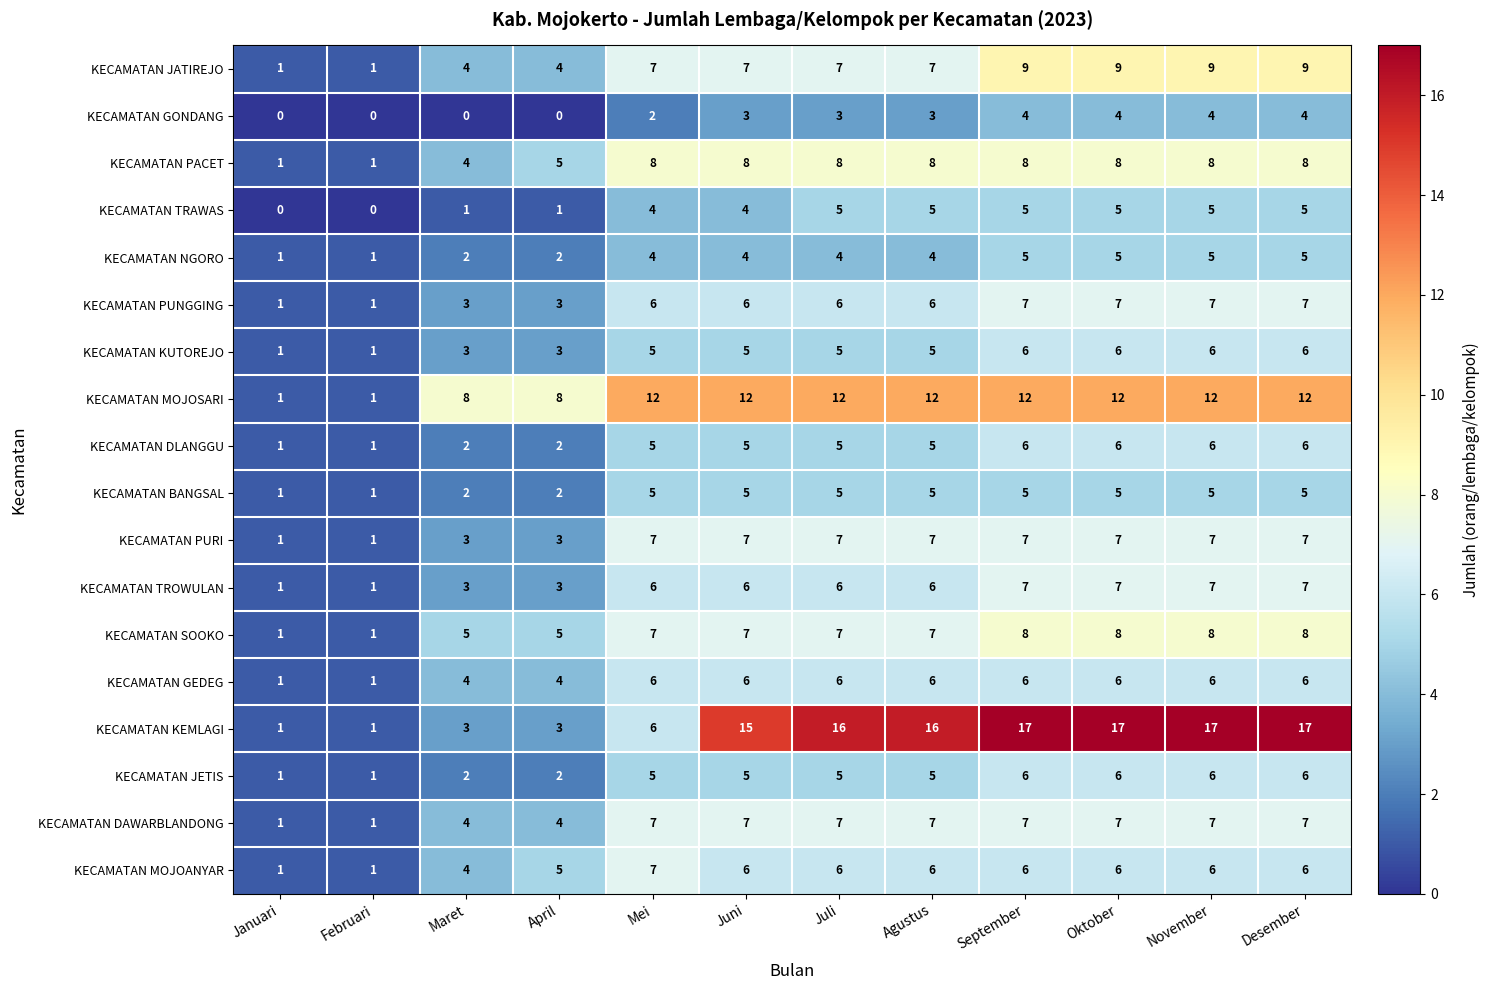

What is the greatest value displayed?

17